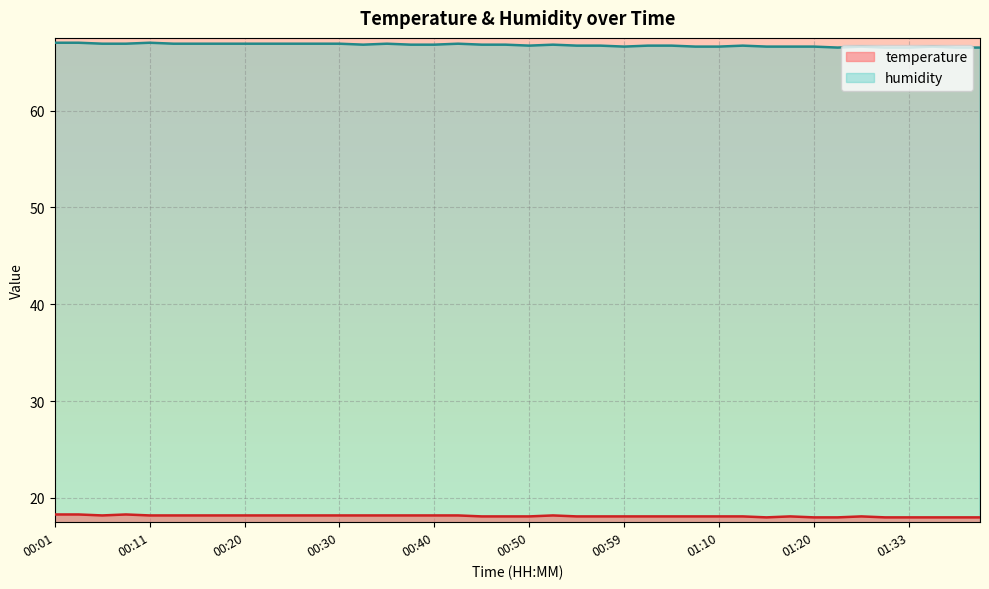

What is the value of the humidity point at the 33rd from the left?

66.6